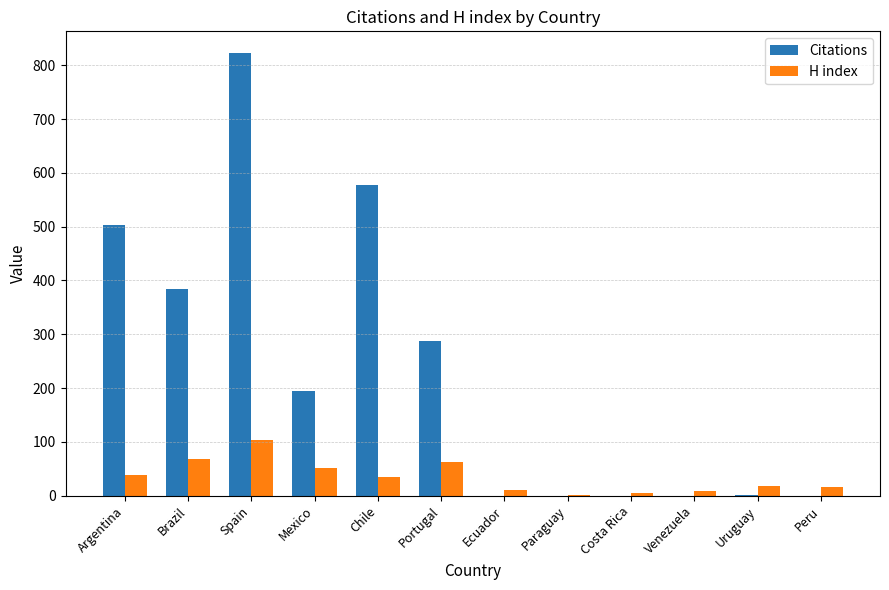

Is the value of Citations at Peru greater than the value of H index at Peru?

No